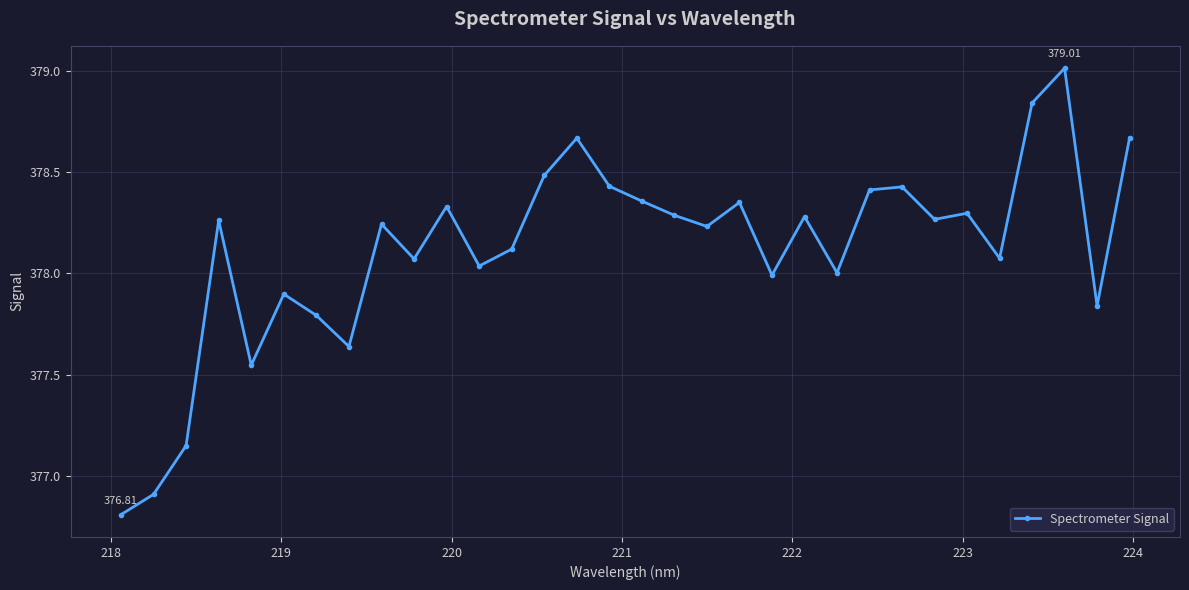

What is the difference between the maximum and minimum values?

2.2